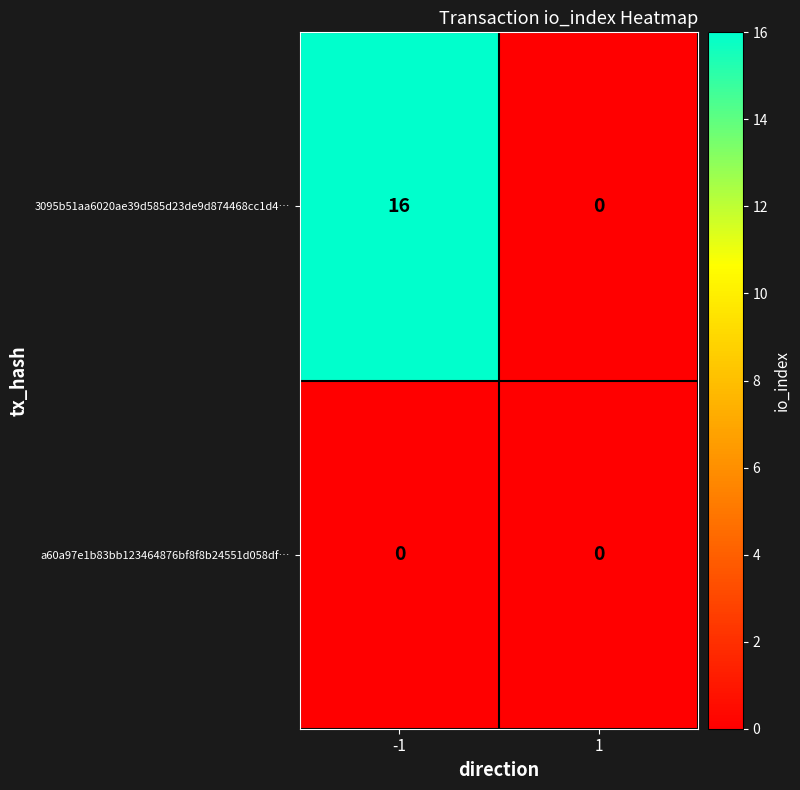

Reading left to right, extract all data points from this chart.

3095b51aa6020ae39d585d23de9d874468cc1d4…: 16	0
a60a97e1b83bb123464876bf8f8b24551d058df…: 0	0